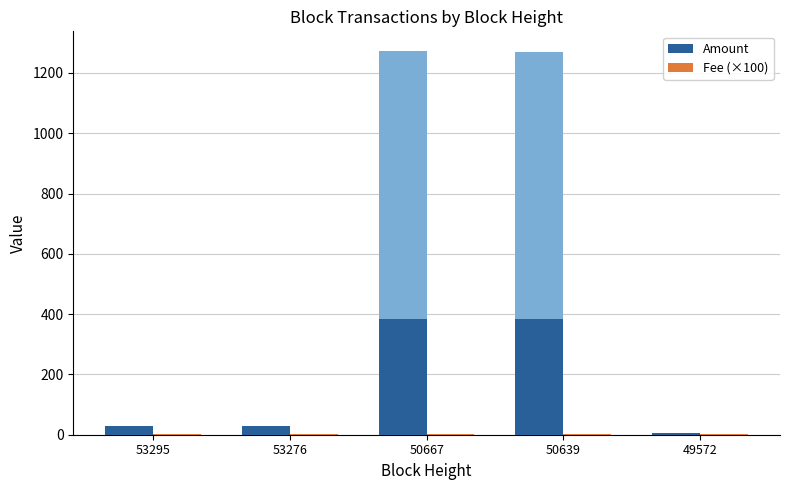

At which category is the sum across all series the highest?

50667